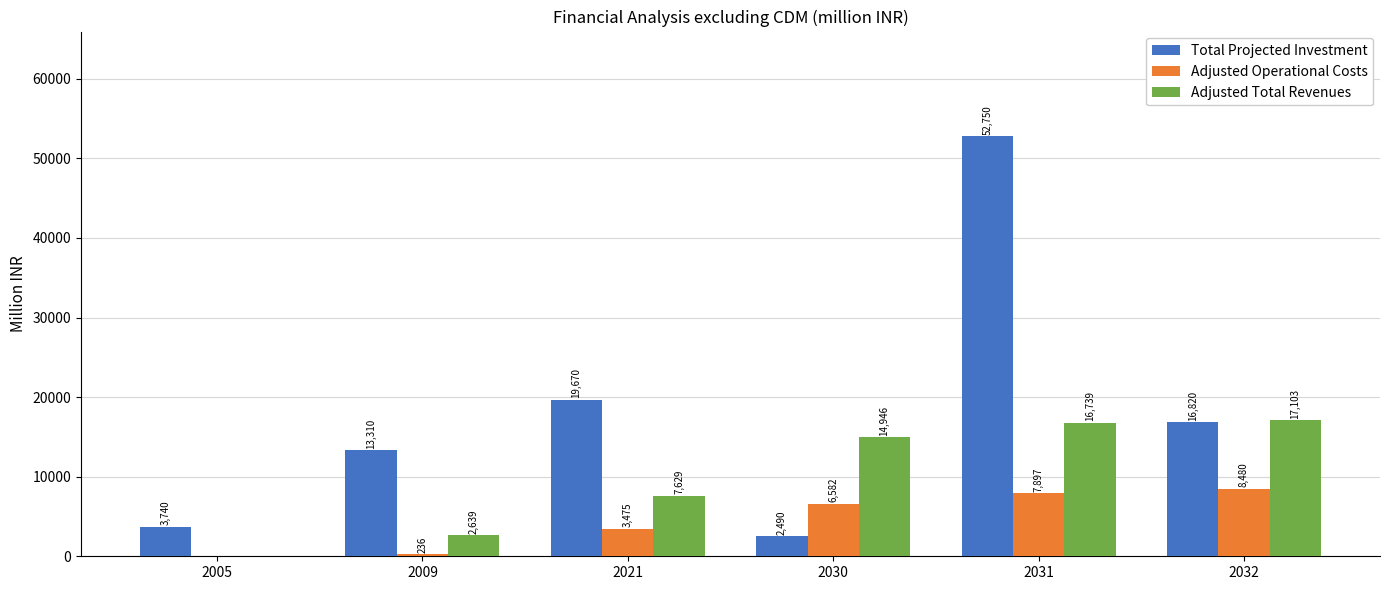

Is the value of Adjusted Total Revenues at 2021 greater than the value of Total Projected Investment at 2005?

Yes